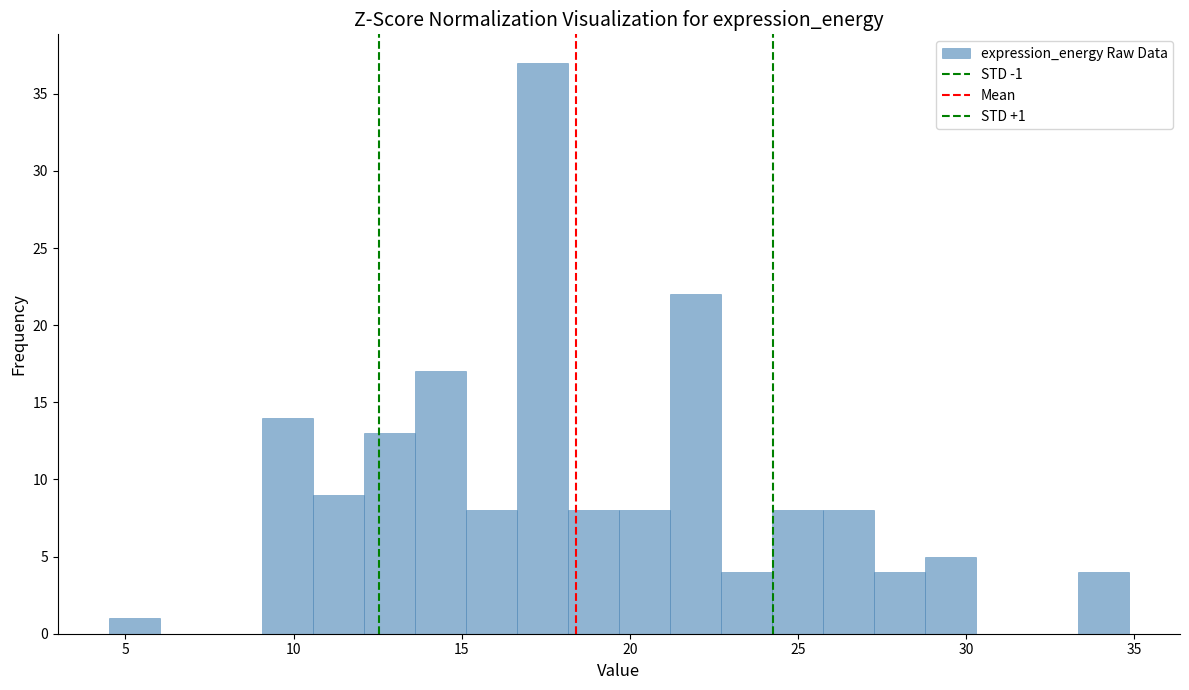

Read against the x-axis, roughly where is the centre of the tallest bar?

17.5